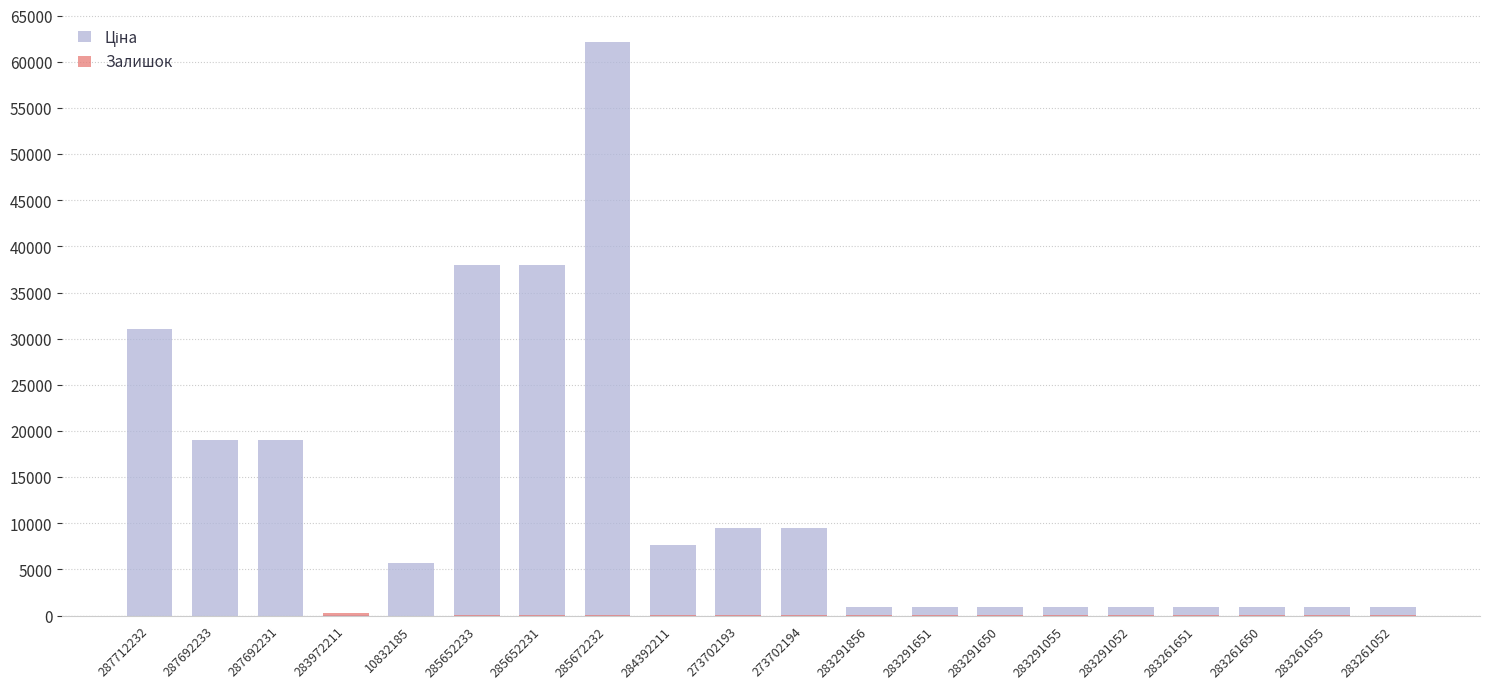

What is the label of the 15th bar from the right?

285652233